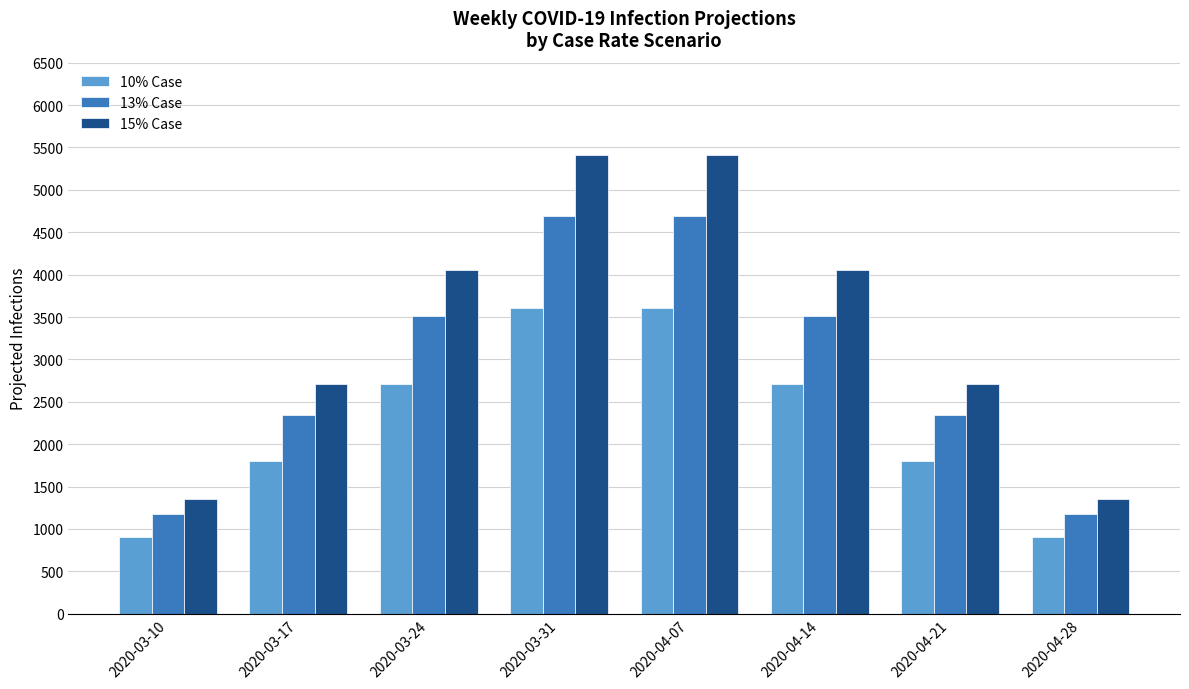

How many data points in 10% Case are less than 2704?

4